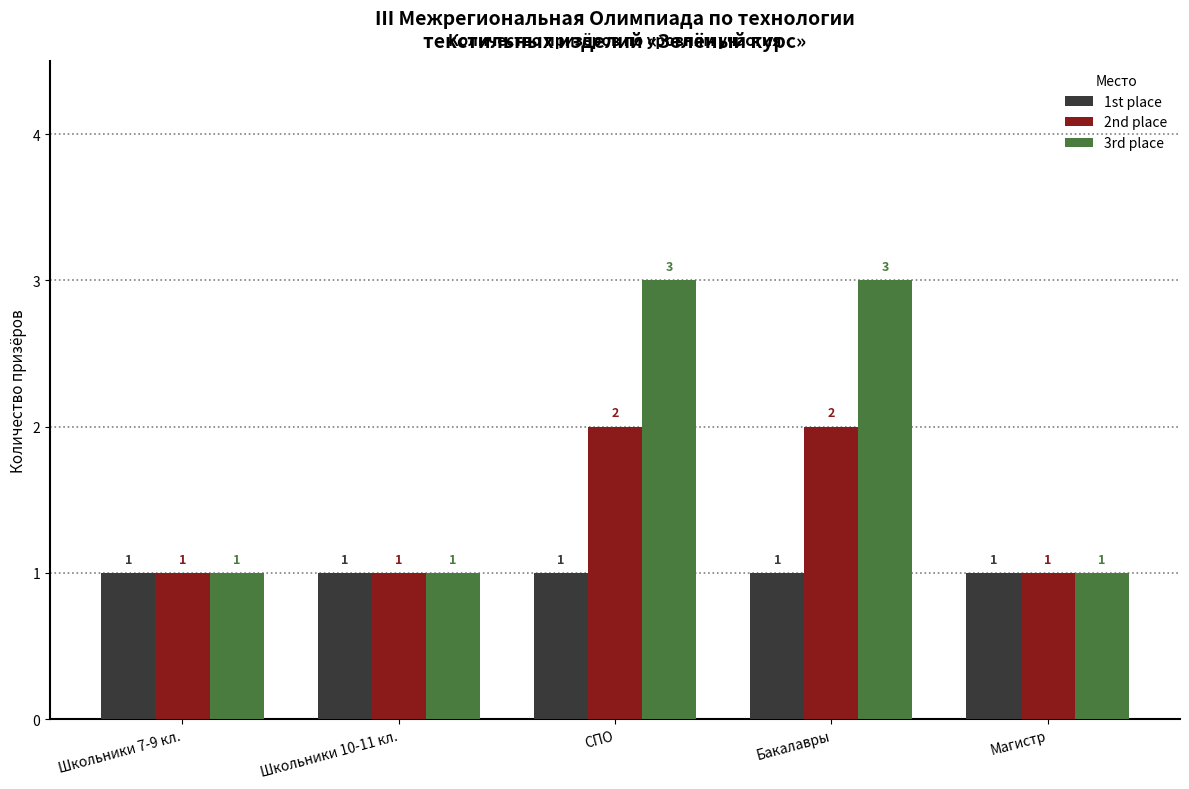

How many 2nd place values are between 1 and 2?

5